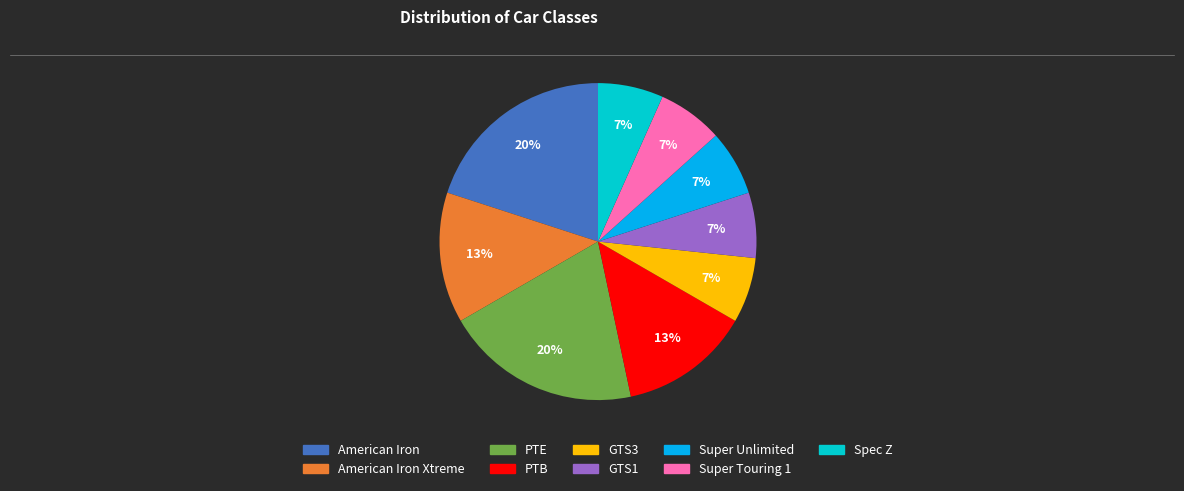

To the nearest percent, what is the average slice percentage?

11%